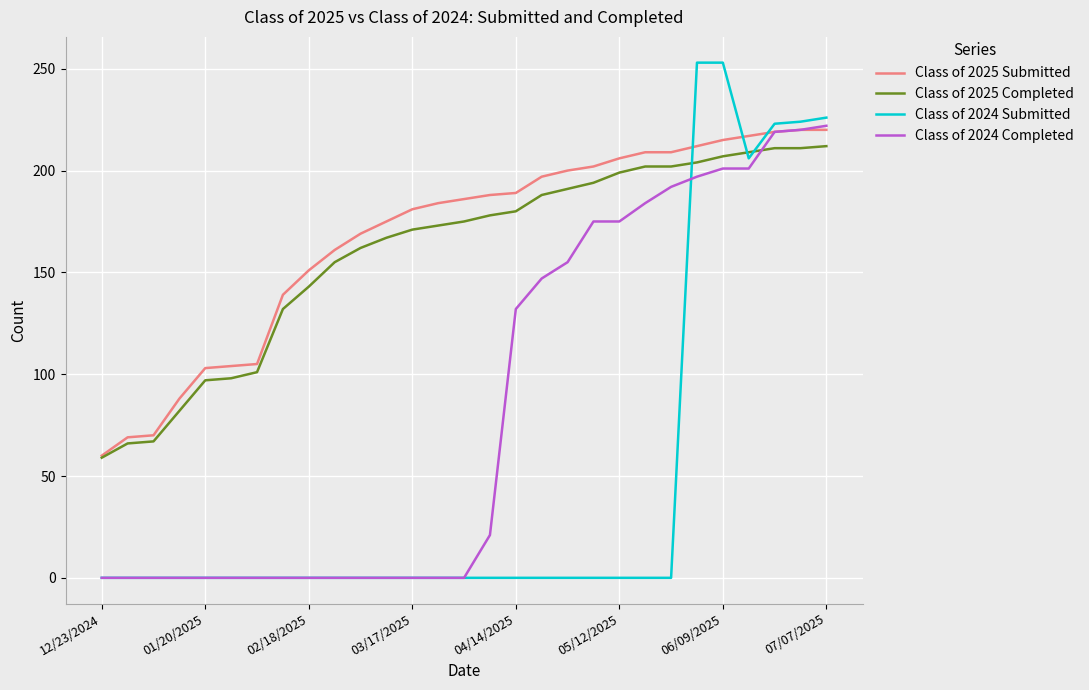

True or false: Class of 2024 Completed and Class of 2025 Completed intersect in this chart.

True